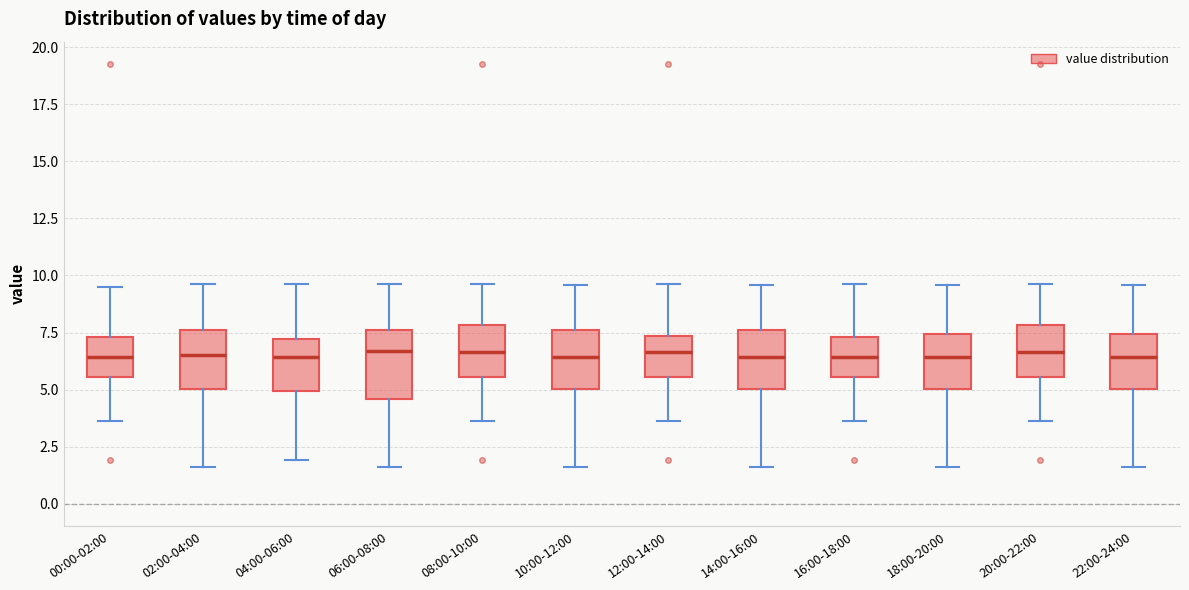

Reading left to right, transcribe this box plot: for each box, give where its median line is, the range the box spans, and where its two whiskers end, as read against the y-axis. The values are not printed on the chart, so give them approximately, as read against the axis.

00:00-02:00: median 6.5, box 5.5 to 7.5, whiskers 3.5 to 9.5
02:00-04:00: median 6.5, box 5.0 to 7.5, whiskers 1.5 to 9.5
04:00-06:00: median 6.5, box 5.0 to 7.0, whiskers 2.0 to 9.5
06:00-08:00: median 6.5, box 4.5 to 7.5, whiskers 1.5 to 9.5
08:00-10:00: median 6.5, box 5.5 to 8.0, whiskers 3.5 to 9.5
10:00-12:00: median 6.5, box 5.0 to 7.5, whiskers 1.5 to 9.5
12:00-14:00: median 6.5, box 5.5 to 7.5, whiskers 3.5 to 9.5
14:00-16:00: median 6.5, box 5.0 to 7.5, whiskers 1.5 to 9.5
16:00-18:00: median 6.5, box 5.5 to 7.5, whiskers 3.5 to 9.5
18:00-20:00: median 6.5, box 5.0 to 7.5, whiskers 1.5 to 9.5
20:00-22:00: median 6.5, box 5.5 to 8.0, whiskers 3.5 to 9.5
22:00-24:00: median 6.5, box 5.0 to 7.5, whiskers 1.5 to 9.5